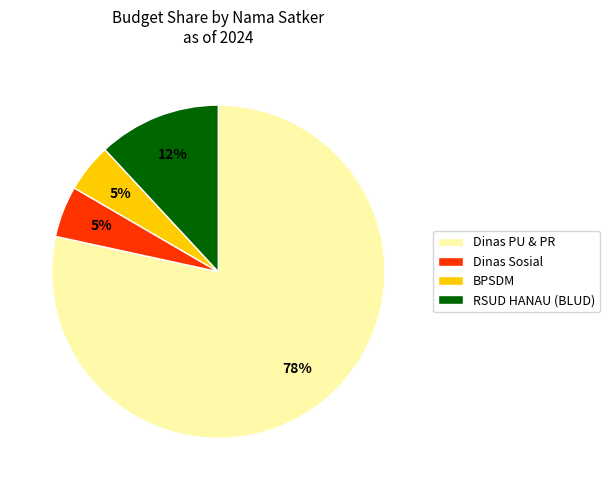

To the nearest percent, what is the combined percentage of Dinas PU & PR and RSUD HANAU (BLUD)?

90%